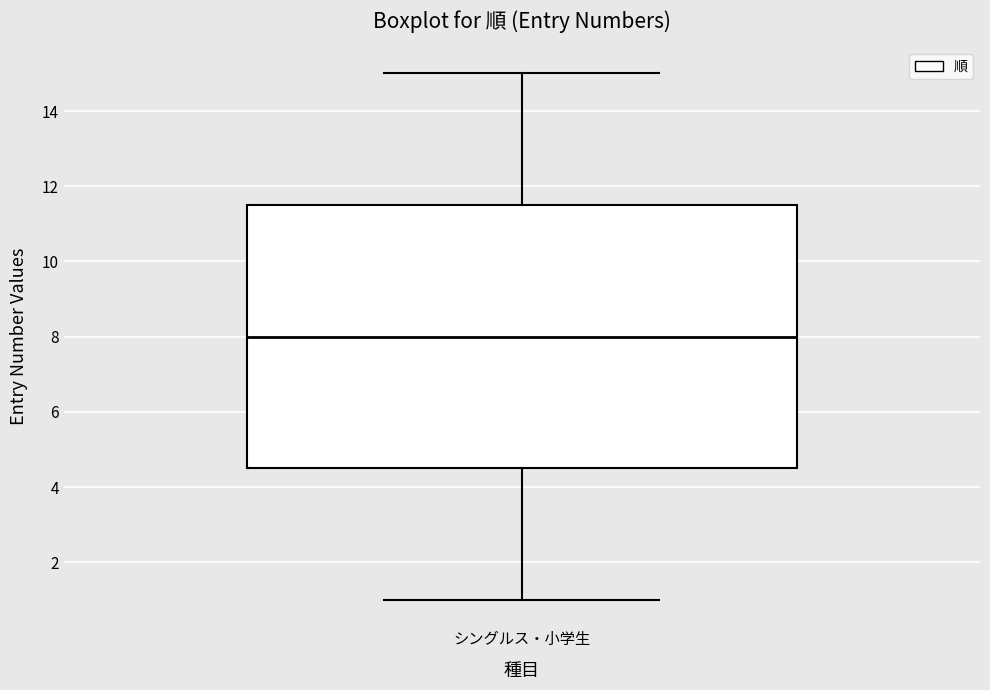

Where is the upper edge of the box for シングルス・小学生 on the y-axis? The values are not printed on the chart, so give them approximately, as read against the axis.

11.6